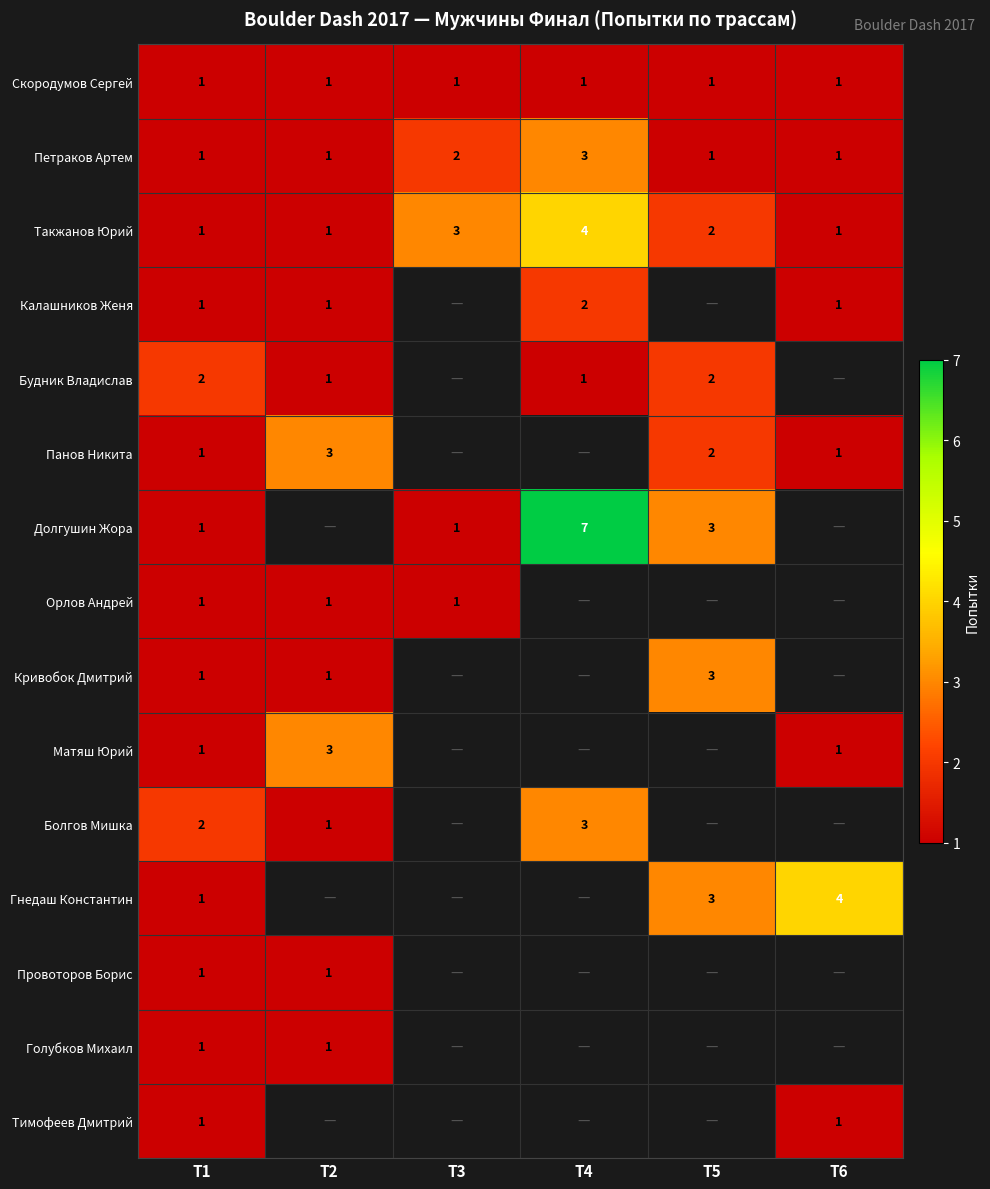

What is the greatest value displayed?

7.0